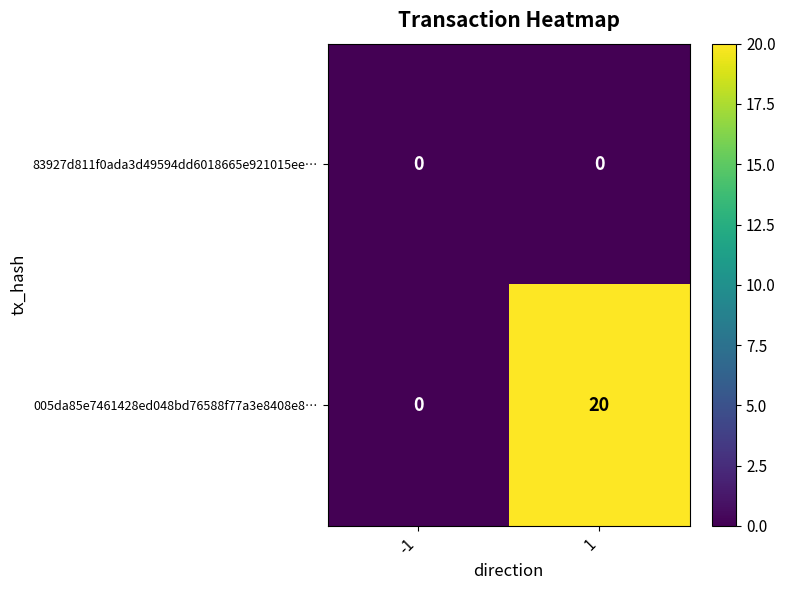

What is the maximum value shown in the chart?

20